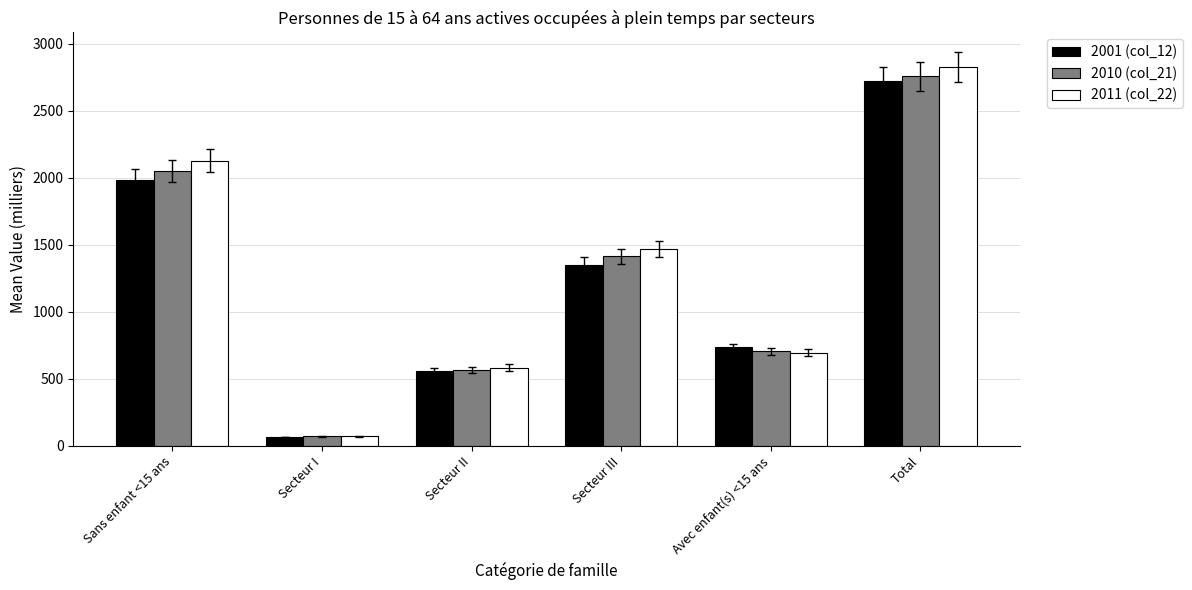

Are the bars horizontal?

No